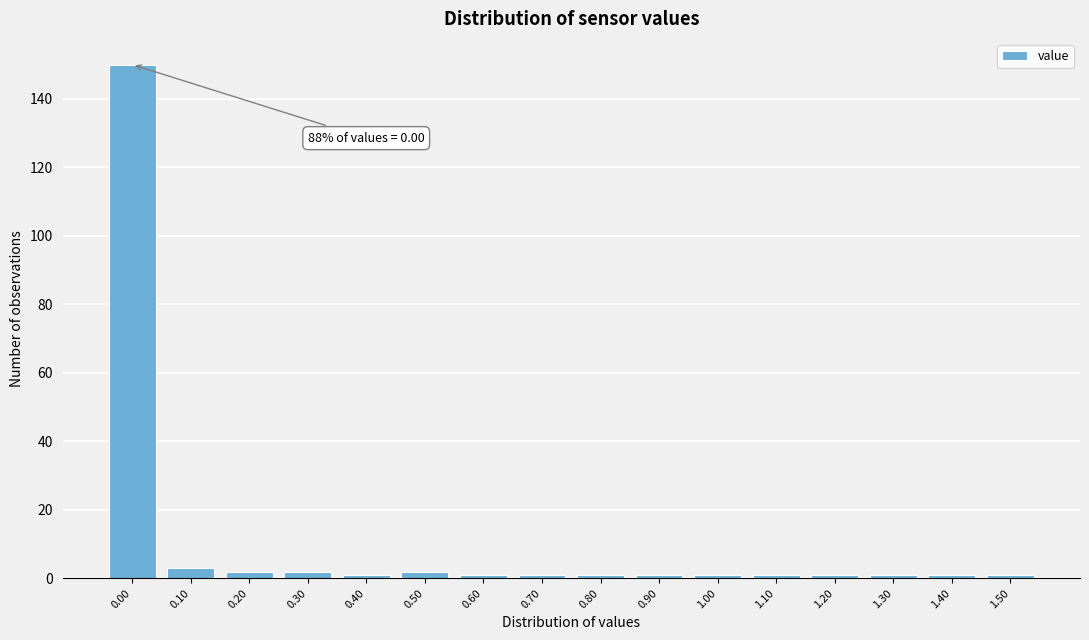

Which range on the x-axis has the tallest bar?

-0.05 to 0.05